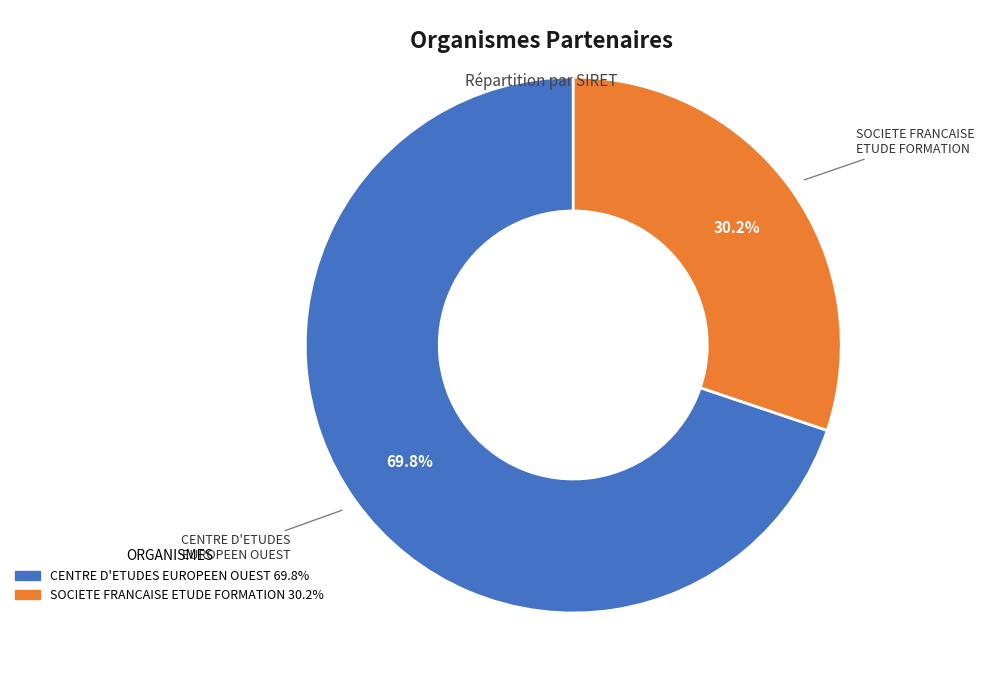

Rank the categories by value from highest to lowest.

CENTRE D'ETUDES EUROPEEN OUEST, SOCIETE FRANCAISE ETUDE FORMATION